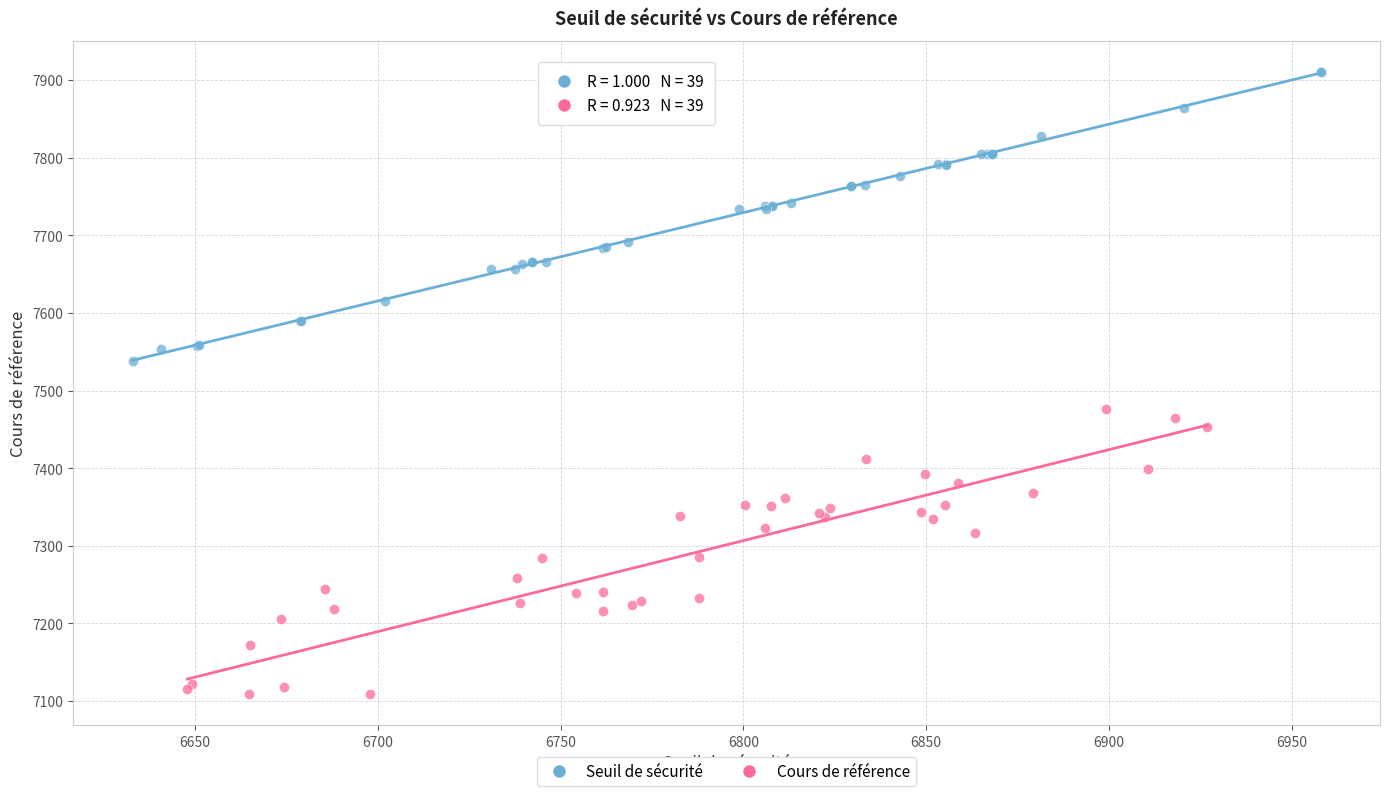

What are all the series names shown in the legend?

Seuil de sécurité, Cours de référence